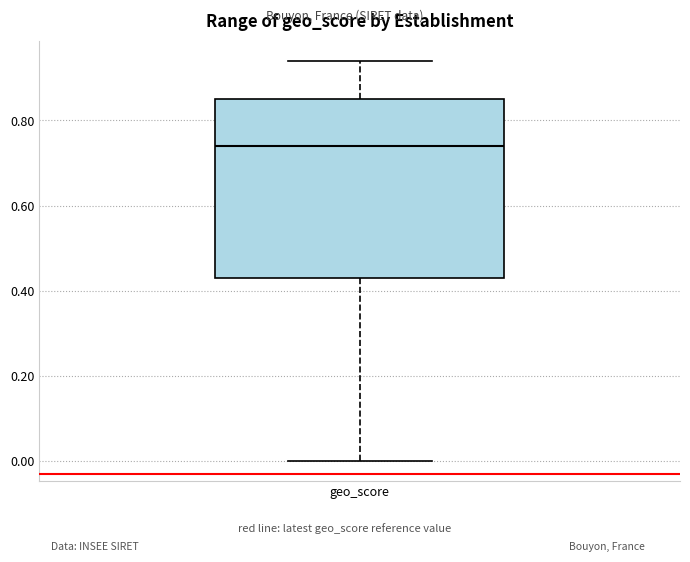

Read this box plot against the y-axis: the position of the median line, the range covered by the box, and the ends of both whiskers. The values are not printed on the chart, so give them approximately, as read against the axis.

median 0.74, box 0.44 to 0.86, whiskers 0.00 to 0.94